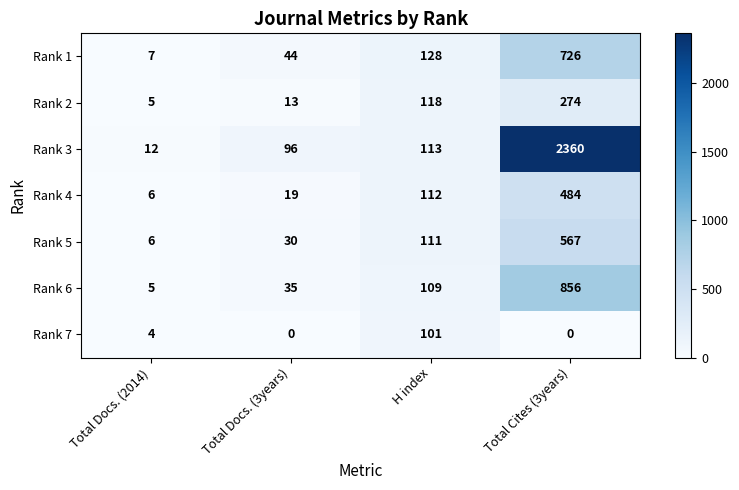

What is the difference between the maximum and minimum values in the Rank 5 series?

561